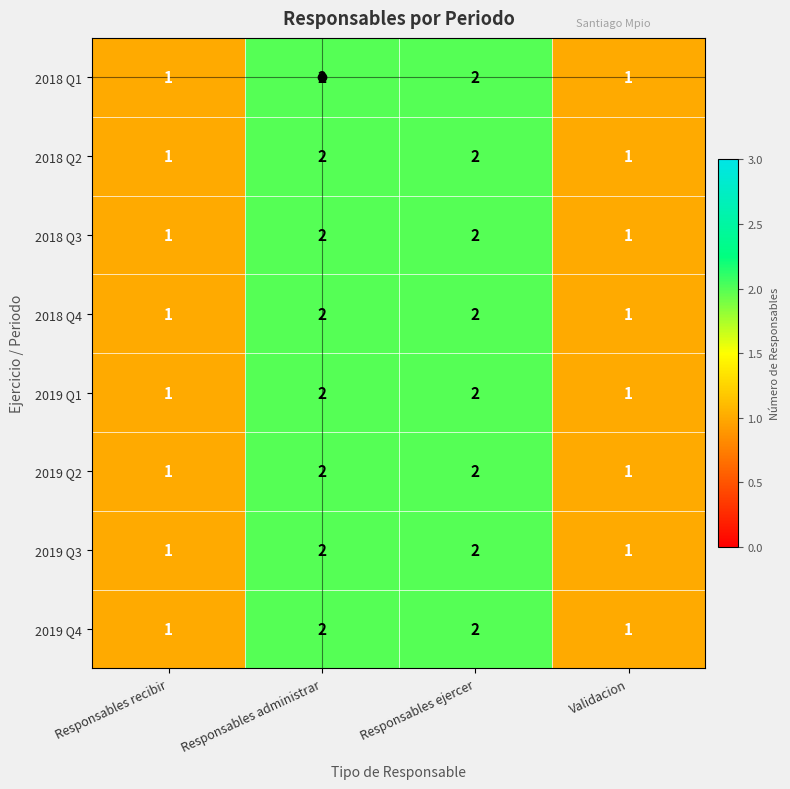

Is the value of 2018 Q2 at Validacion greater than the value of 2018 Q3 at Responsables administrar?

No